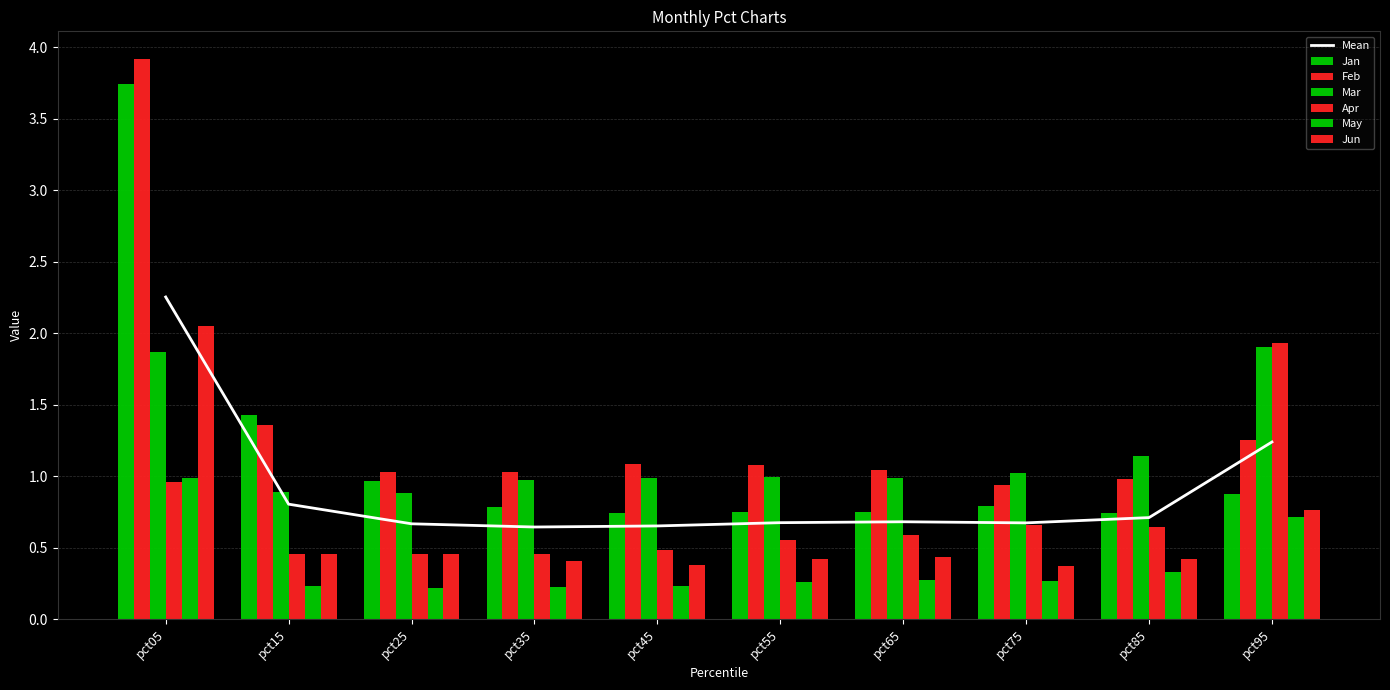

What is the difference between the maximum and minimum values in the Feb series?

3.0